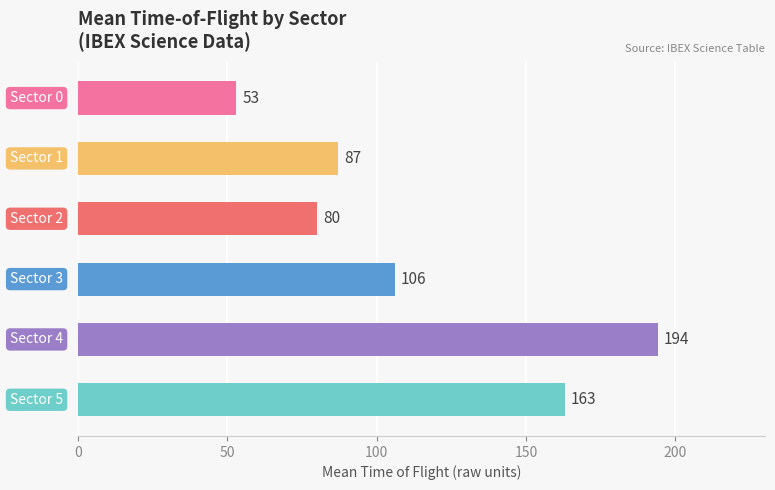

Reading top to bottom, what are all the values shown in this chart?

53	87	80	106	194	163